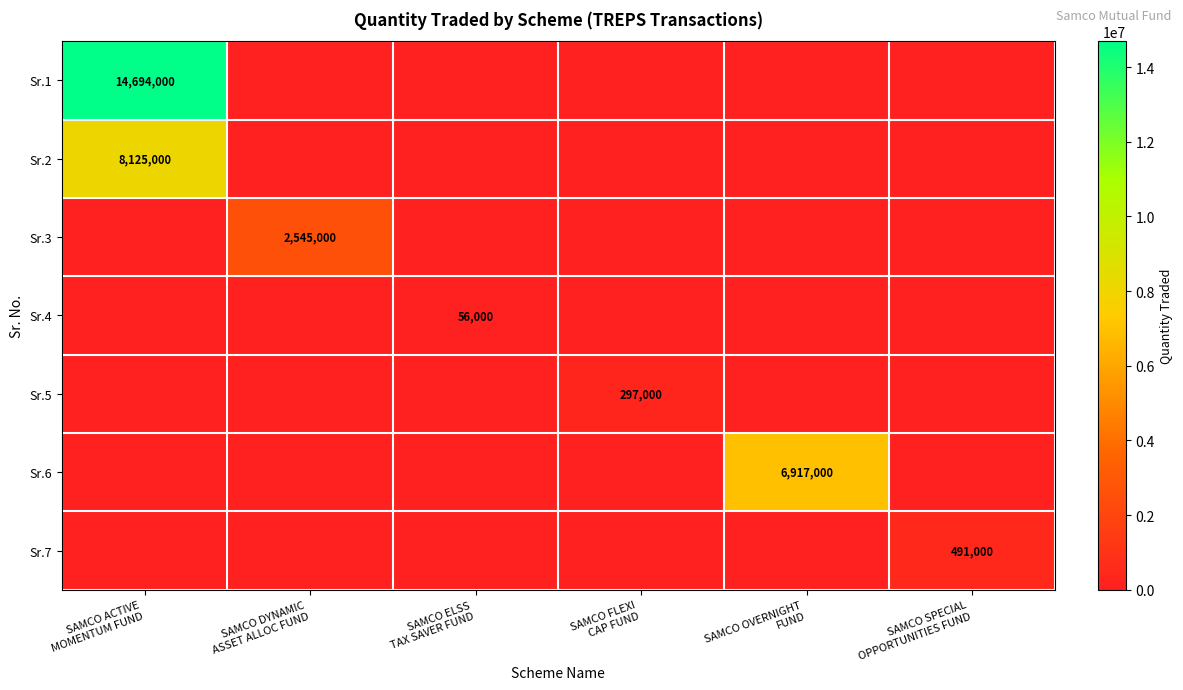

Which label corresponds to the smallest value in the chart?

SAMCO DYNAMIC
ASSET ALLOC FUND